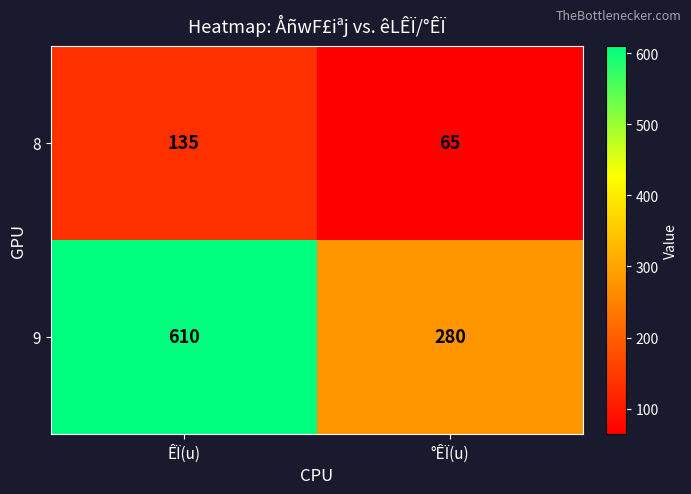

At which category is the sum across all series the highest?

ÊÏ(u)